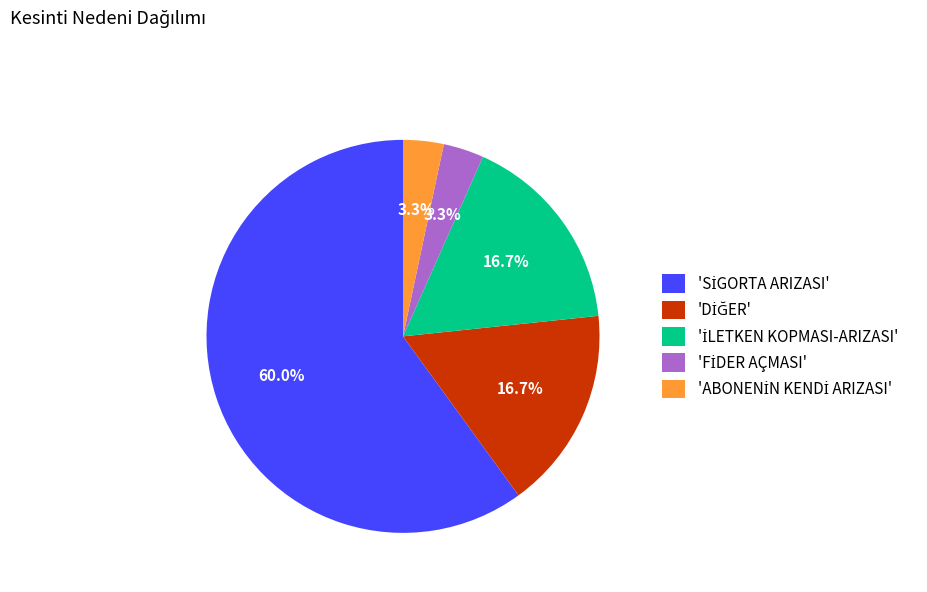

Is there any slice that represents more than half of the pie?

Yes